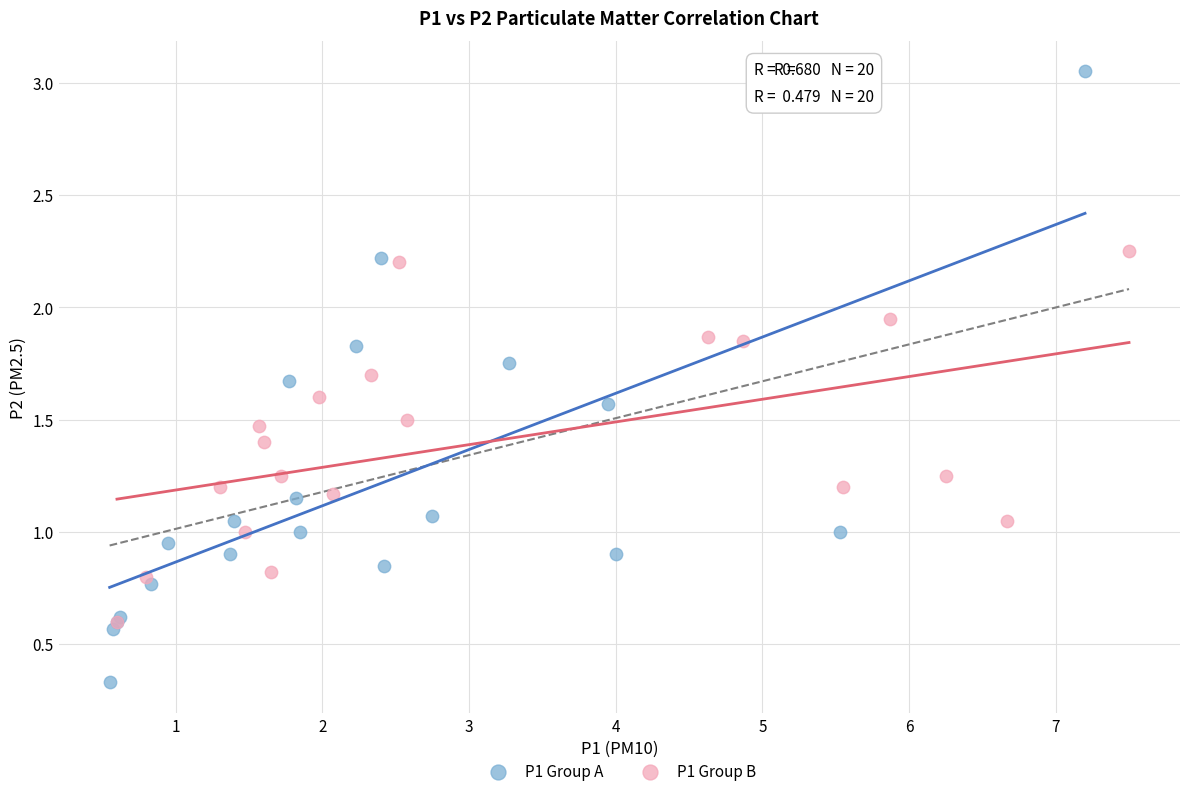

Which series has the widest spread of Y values?

P1 Group A